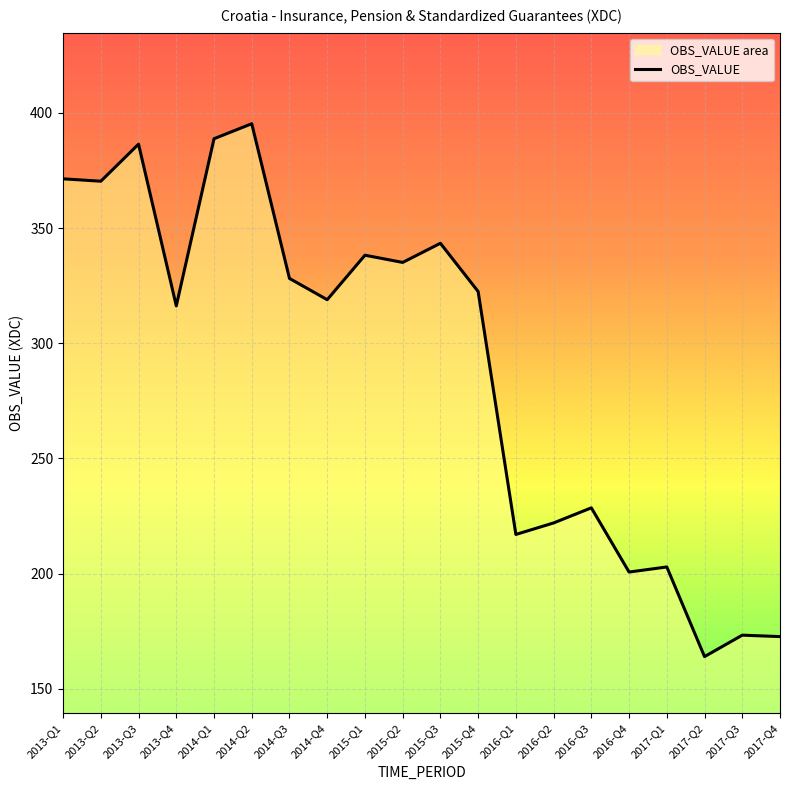

What is the sum of the values at 2013-Q1 and 2014-Q4?

690.3